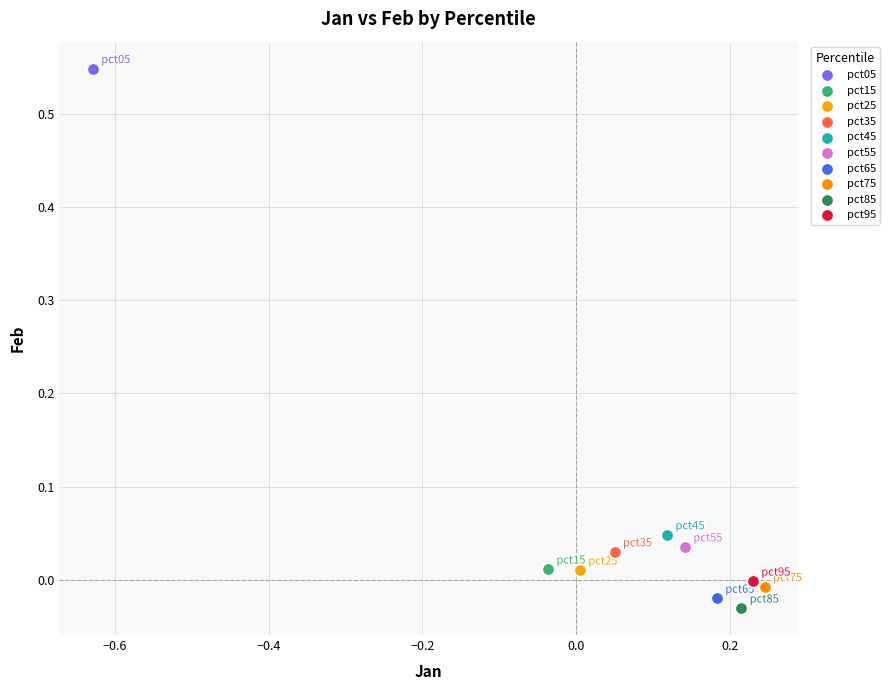

Which series reaches the minimum Y coordinate?

pct85